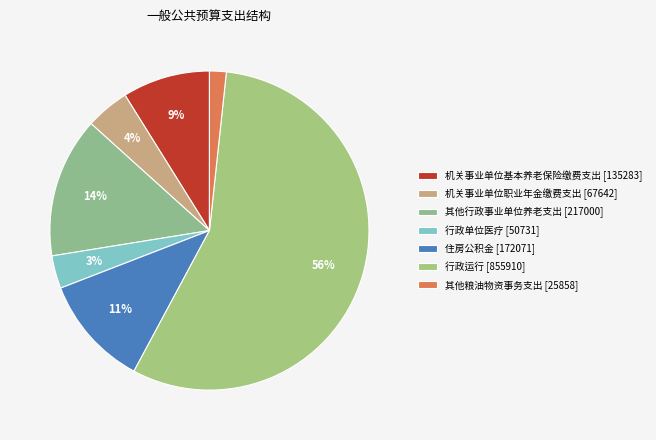

Is it true that 行政单位医疗 is 3% of the pie?

True